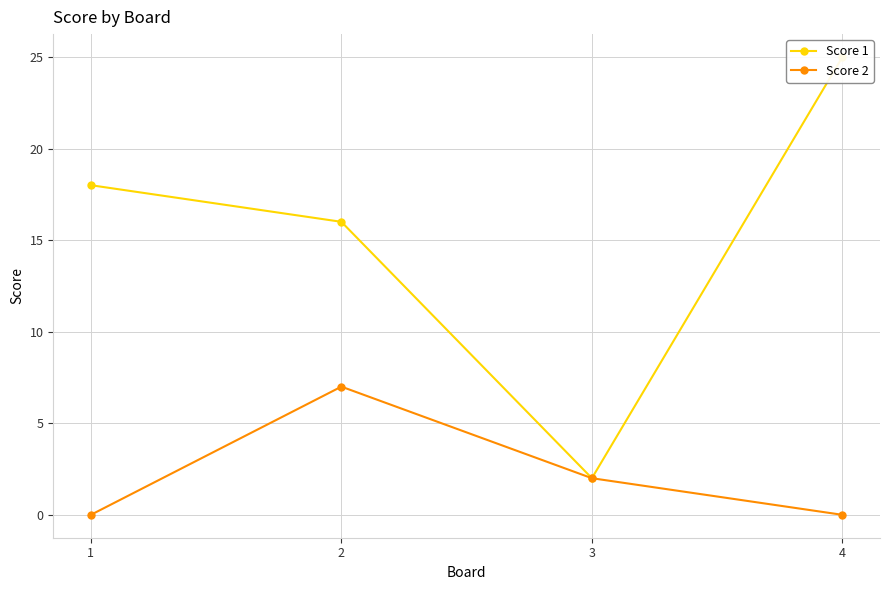

Count the number of data series in this chart.

2